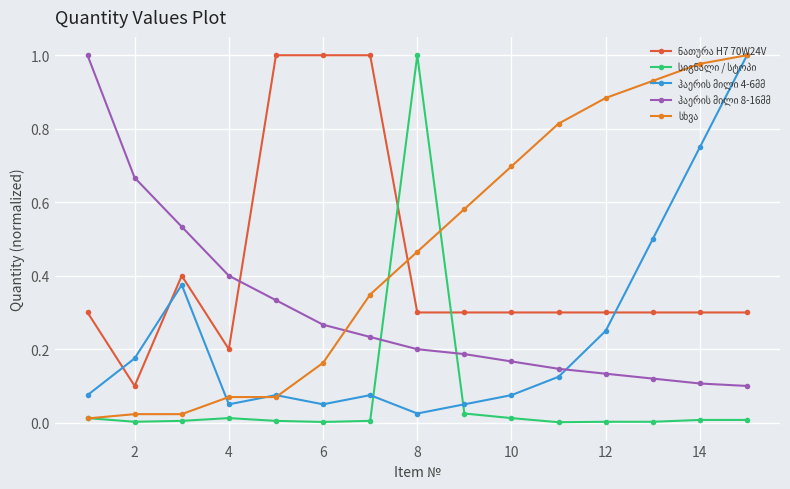

What is the value of the ჰაერის მილი 8-16მმ point at the 4th from the left?

0.4